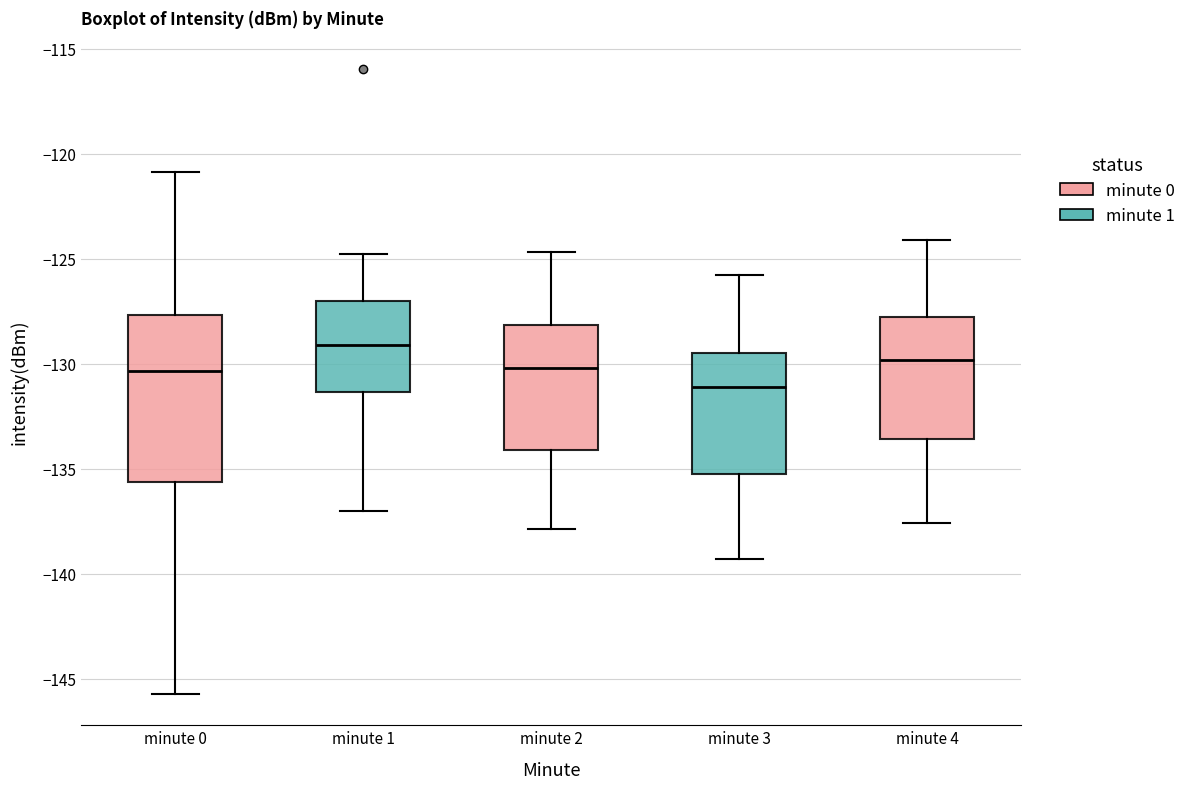

Reading left to right, transcribe this box plot: for each box, give where its median line is, the range the box spans, and where its two whiskers end, as read against the y-axis. The values are not printed on the chart, so give them approximately, as read against the axis.

minute 0: median -130.5, box -135.5 to -127.5, whiskers -145.5 to -121.0
minute 1: median -129.0, box -131.5 to -127.0, whiskers -137.0 to -125.0
minute 2: median -130.0, box -134.0 to -128.0, whiskers -138.0 to -124.5
minute 3: median -131.0, box -135.5 to -129.5, whiskers -139.5 to -126.0
minute 4: median -130.0, box -133.5 to -128.0, whiskers -137.5 to -124.0